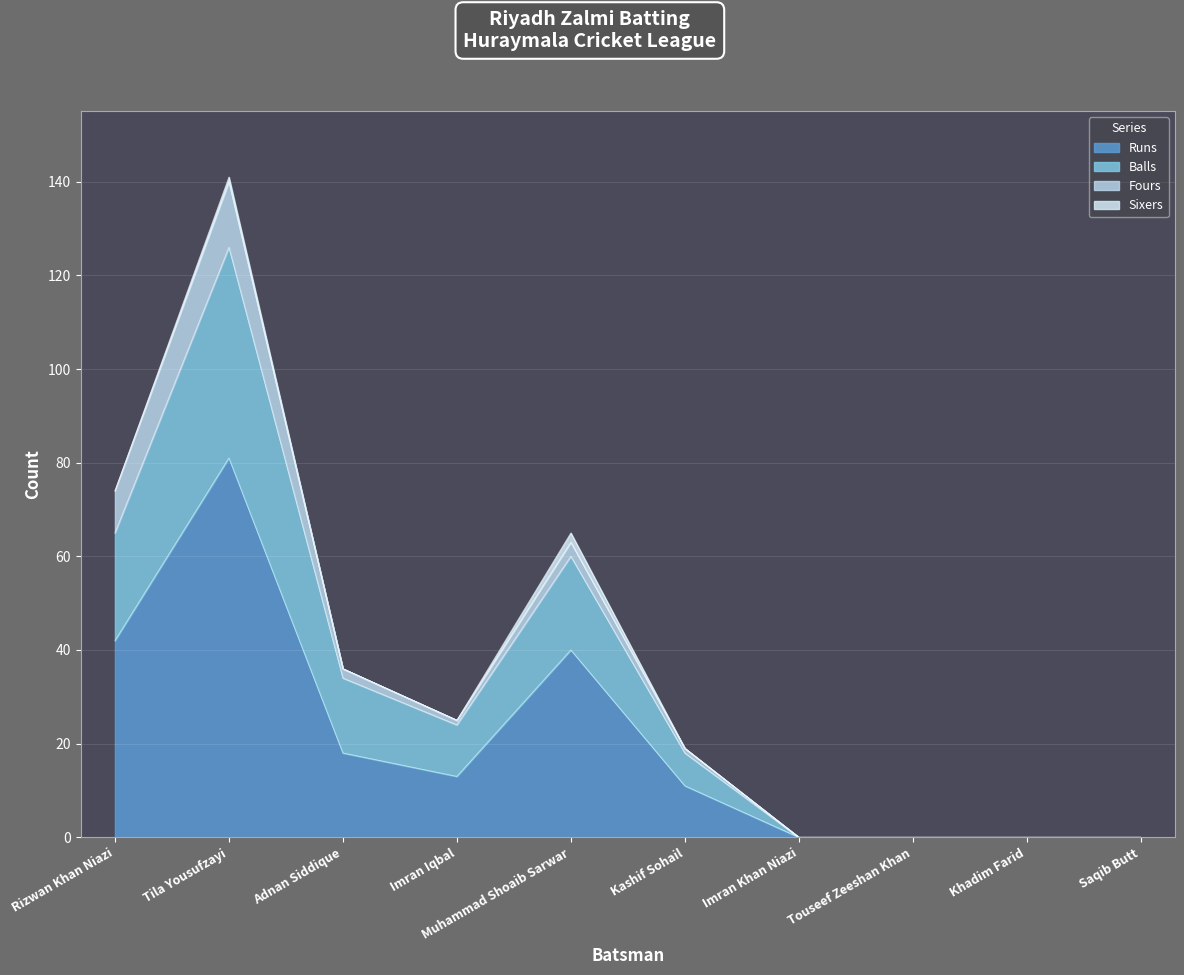

True or false: Runs has a value of 40 at Muhammad Shoaib Sarwar.

True